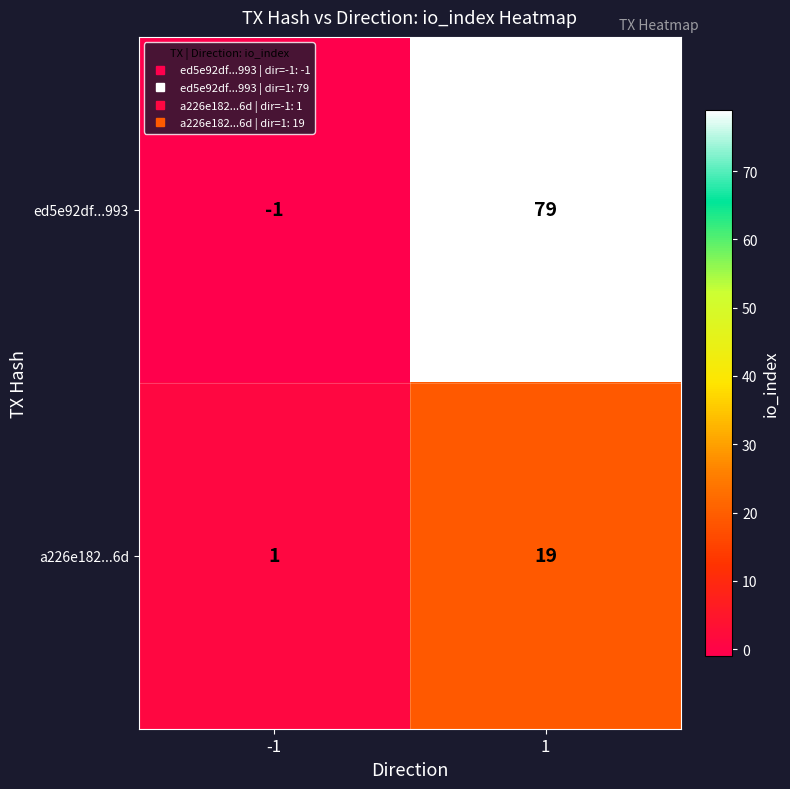

Reading left to right, transcribe all the data shown in this chart.

ed5e92df...993: -1	79
a226e182...6d: 1	19